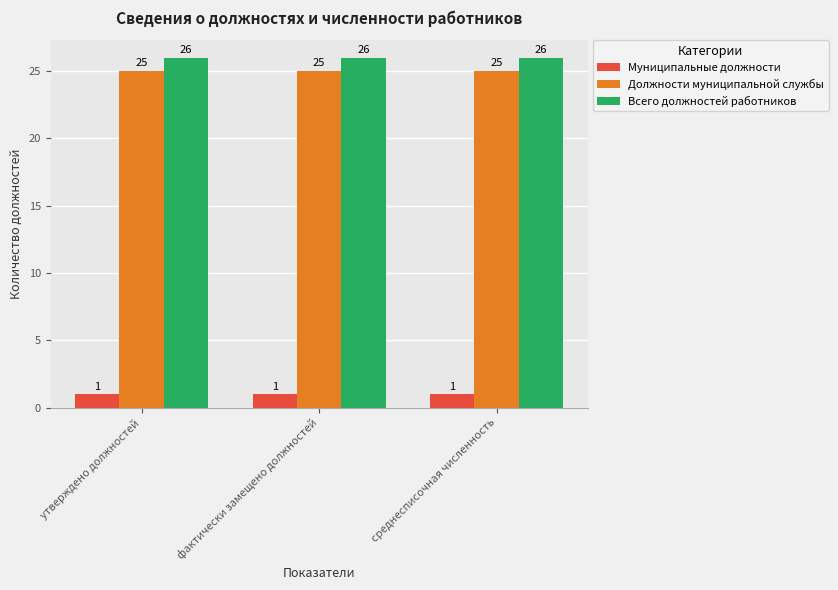

Reading right to left, what are all the values shown in this chart?

Муниципальные должности: среднесписочная численность=1	фактически замещено должностей=1	утверждено должностей=1
Должности муниципальной службы: среднесписочная численность=25	фактически замещено должностей=25	утверждено должностей=25
Всего должностей работников: среднесписочная численность=26	фактически замещено должностей=26	утверждено должностей=26